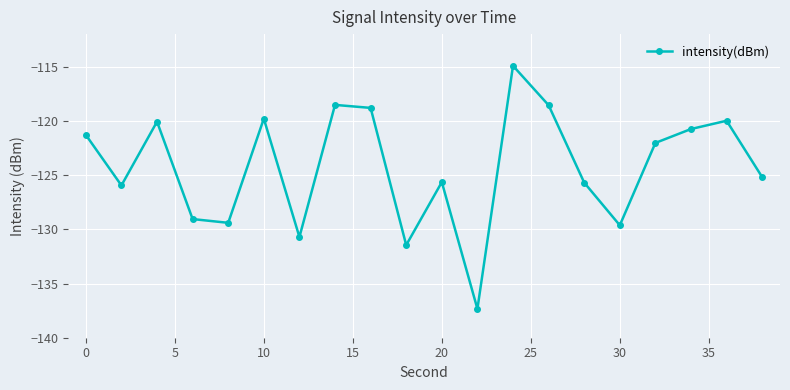

How many interior local peaks (higher than both neighbors) does the data have?

6